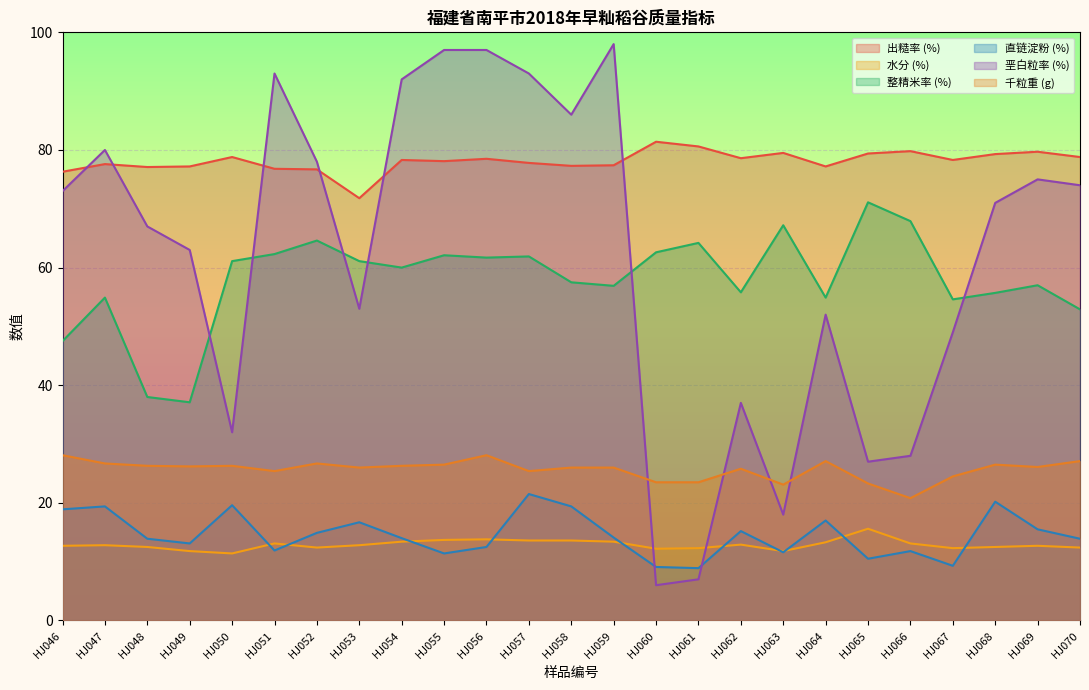

What is the spread (max minus min) of values at HJ066?

68.0